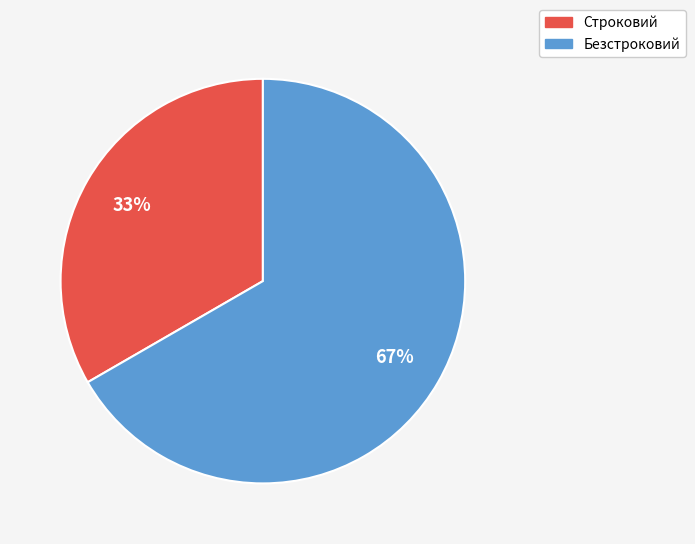

To the nearest percent, what percentage of the pie is Строковий?

33%